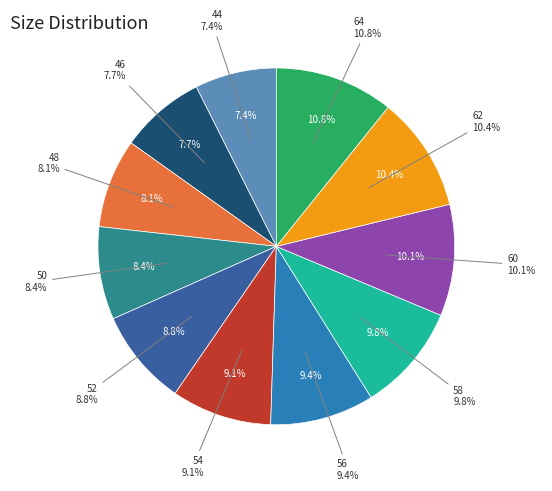

What percentage is the 64 slice, to the nearest percent?

11%